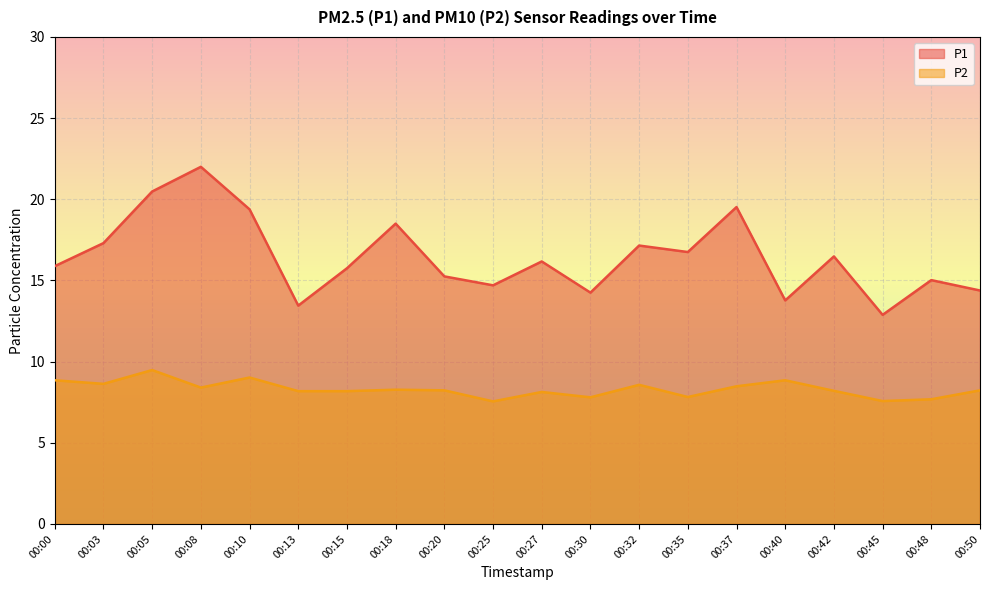

Is it true that P1 equals 30.7 at 00:10?

False